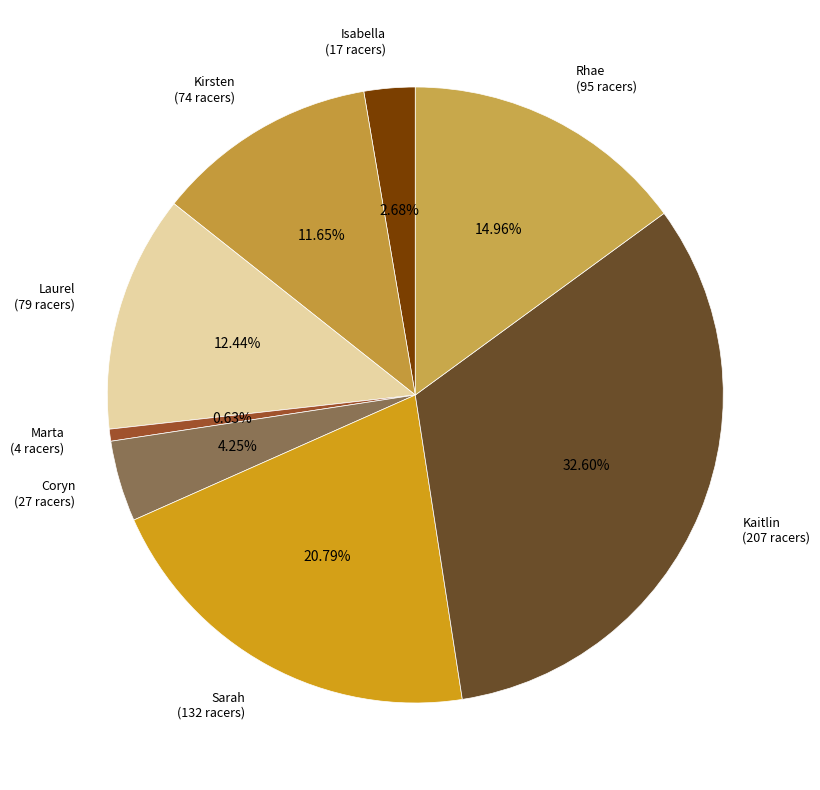

To the nearest percent, what is the combined percentage of Isabella and Sarah?

23%